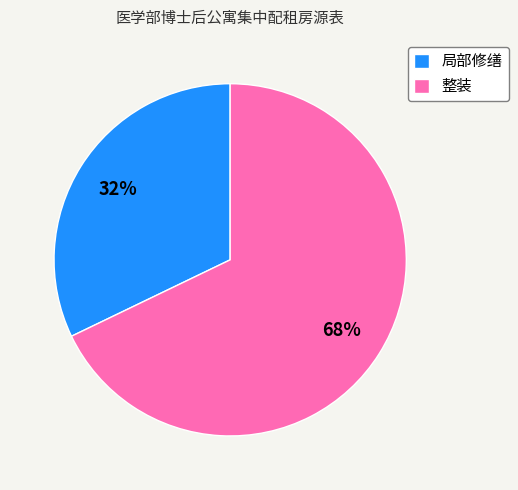

To the nearest percent, what is the combined percentage of 局部修缮 and 整装?

100%